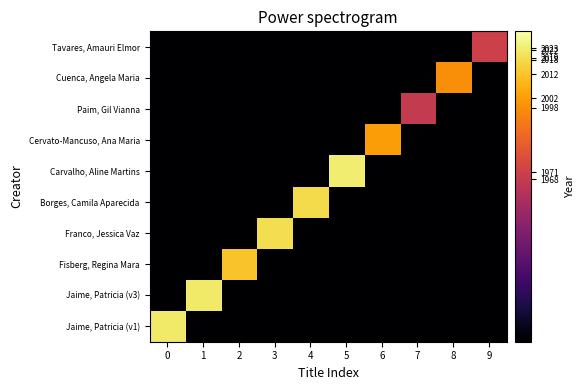

Which series changed the most between 1 and 3?

Jaime, Patricia (v3)